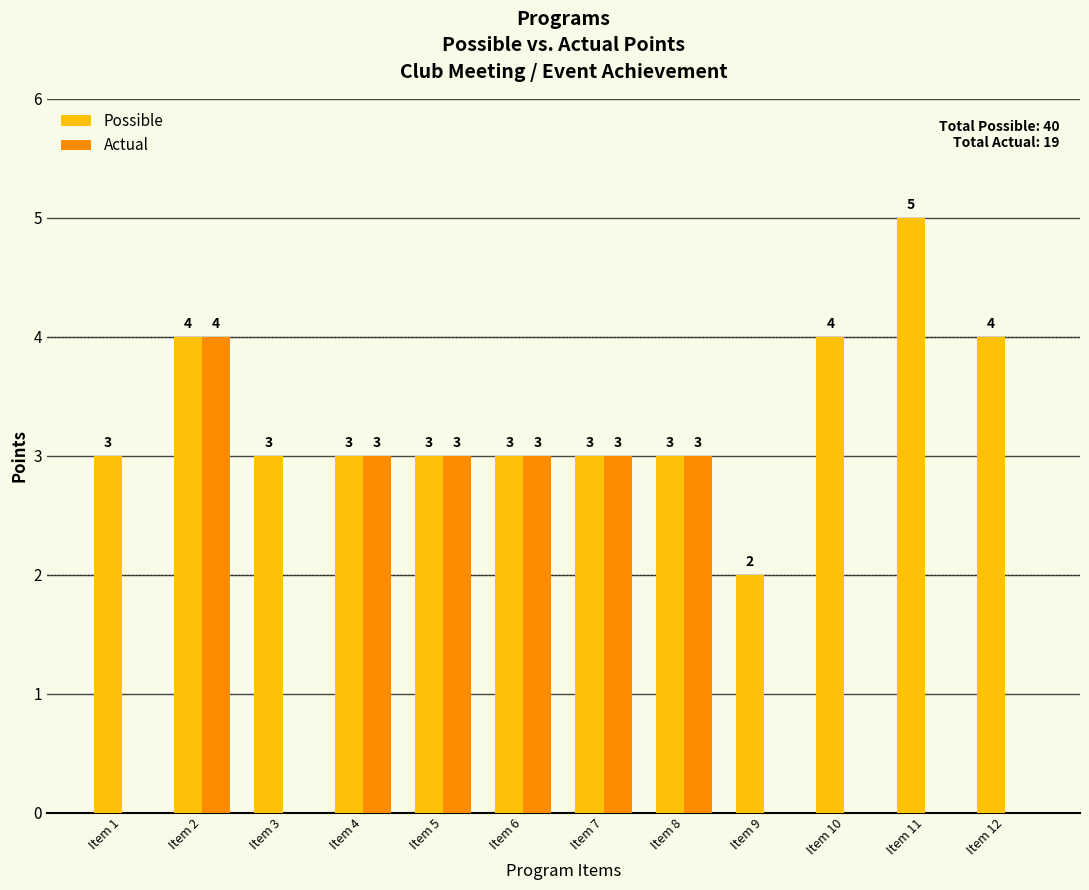

The value of Possible at Item 2 is 4. True or false?

True